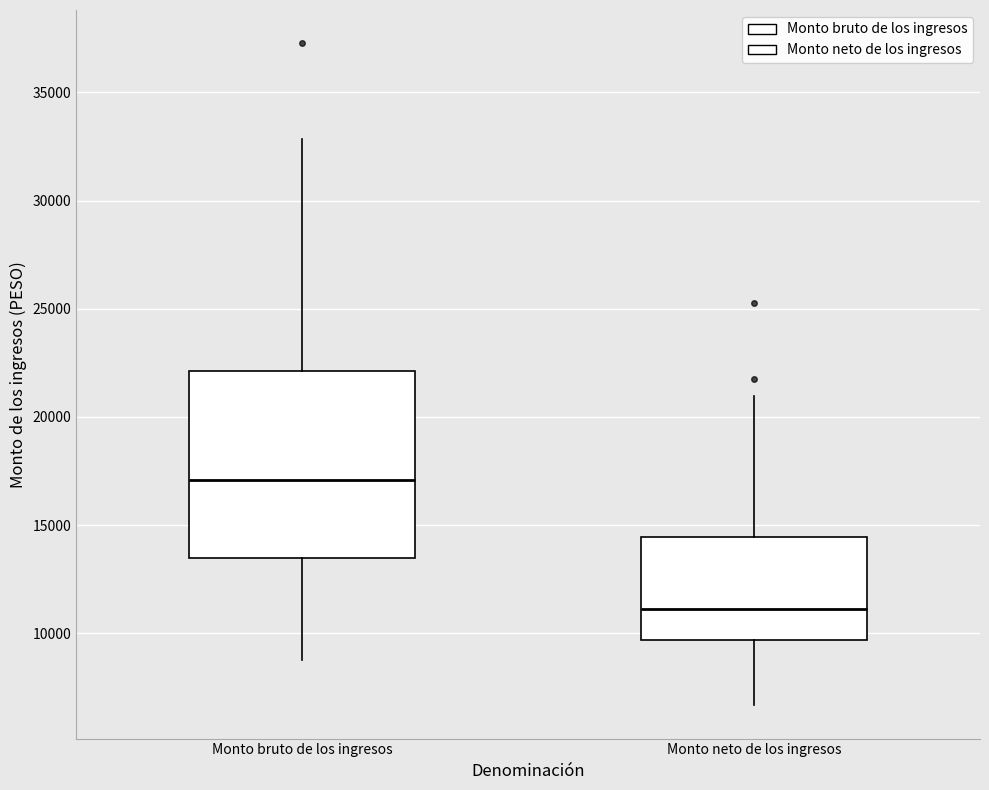

Reading left to right, read every box against the y-axis: the position of its median line, the range the box covers, and the ends of its whiskers. The values are not printed on the chart, so give them approximately, as read against the axis.

Monto bruto de los ingresos: median 17000, box 13500 to 22000, whiskers 9000 to 33000
Monto neto de los ingresos: median 11000, box 9500 to 14500, whiskers 6500 to 21000